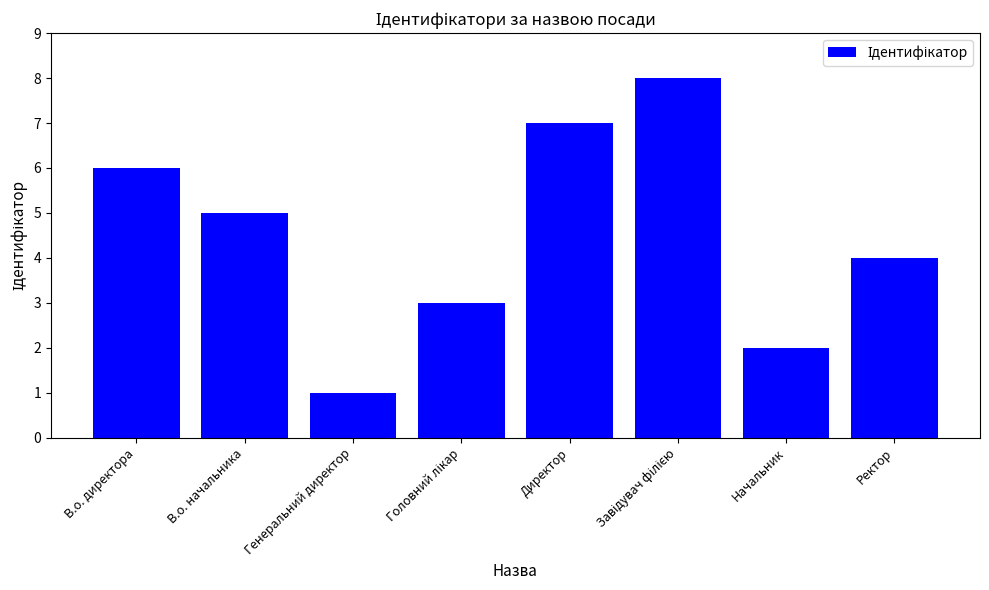

Count the values in the range 3 to 7.

5